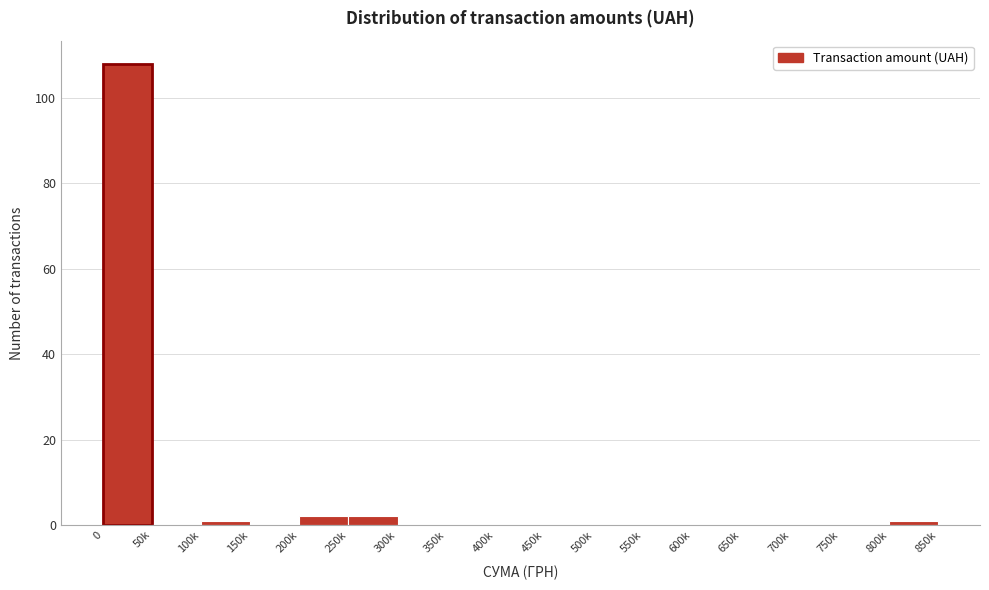

Reading left to right, transcribe all the data shown in this chart.

0=108	50k=0	100k=1	150k=0	200k=2	250k=2	300k=0	350k=0	400k=0	450k=0	500k=0	550k=0	600k=0	650k=0	700k=0	750k=0	800k=1